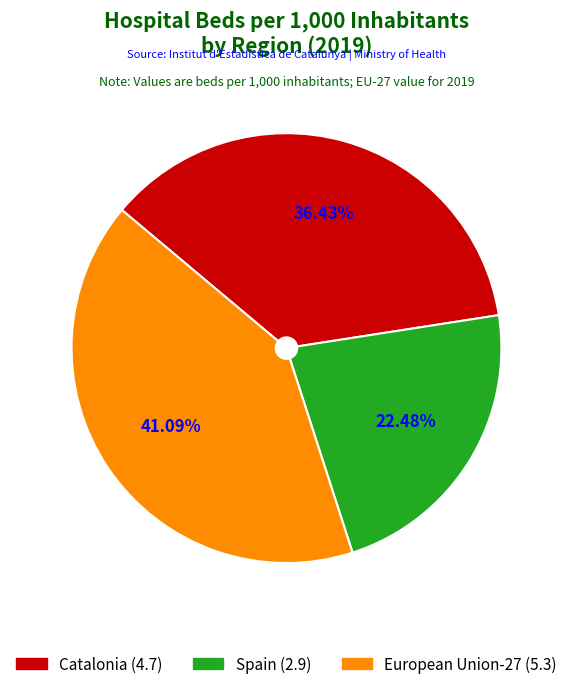

What is the smallest slice in the pie chart?

Spain